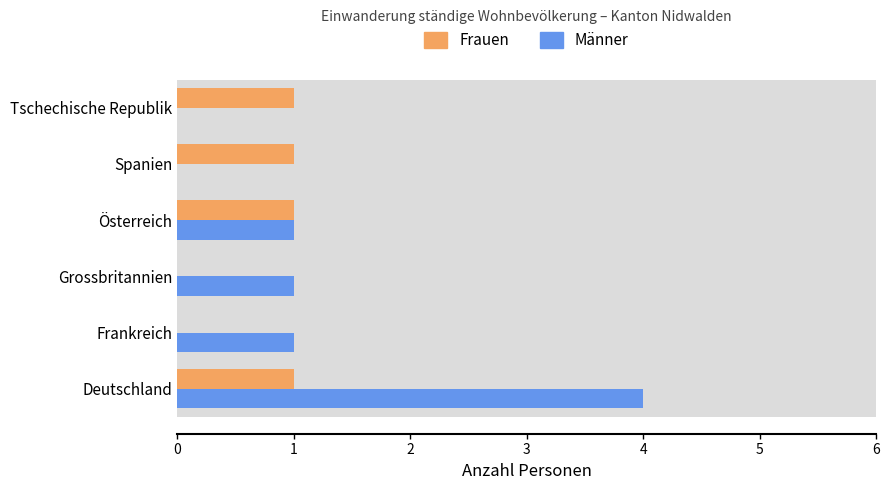

Reading right to left, what are all the values shown in this chart?

Frauen: 1	1	1	0	0	1
Männer: 0	0	1	1	1	4